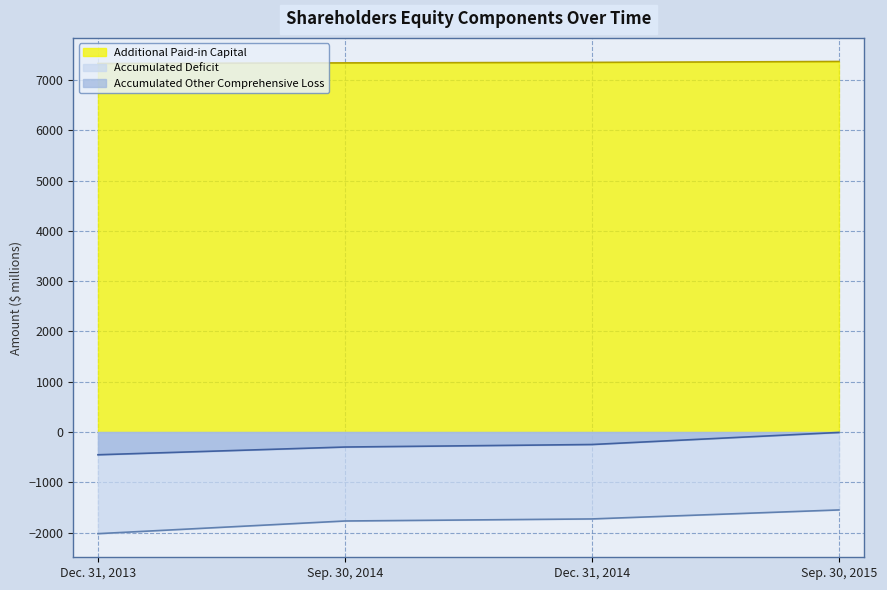

What is the average value of the Accumulated Other Comprehensive Loss series?

-252